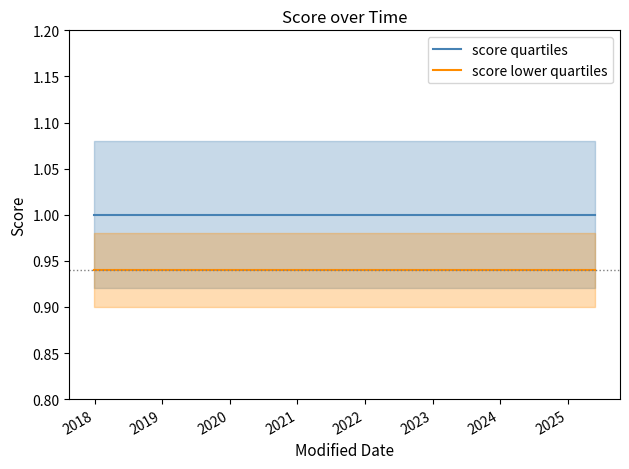

How many lines are shown in the chart?

2